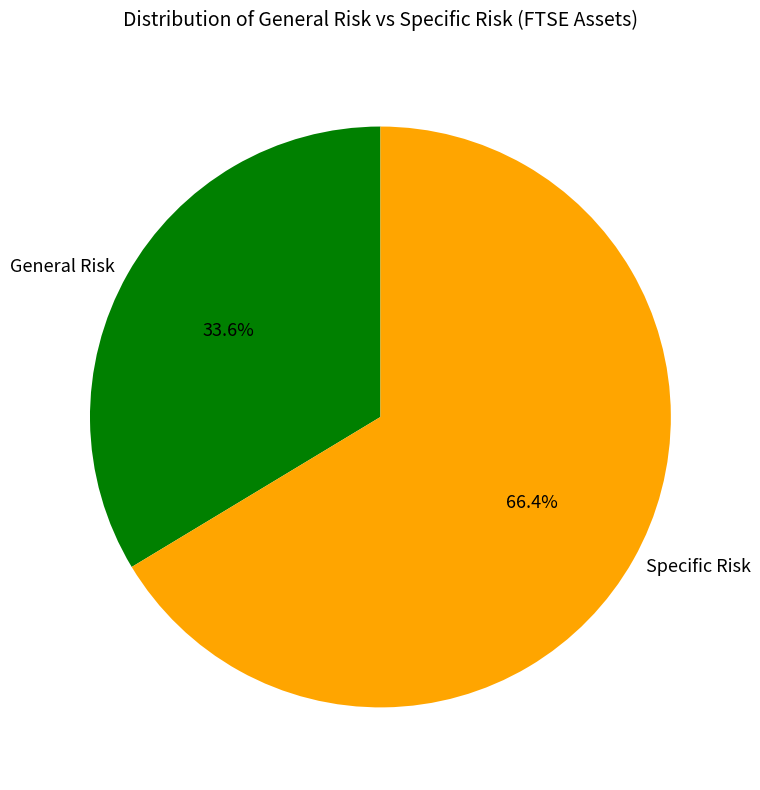

Is there a majority slice in this chart?

Yes